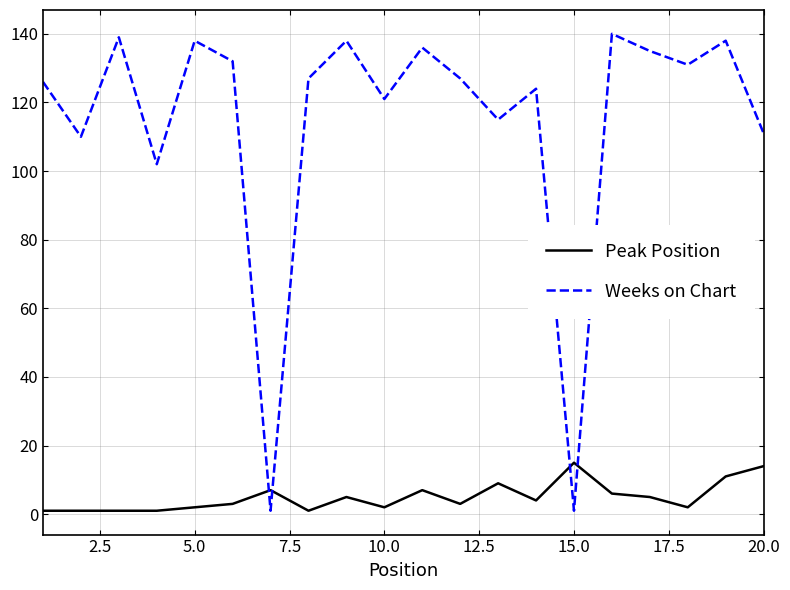

Which series has the largest total across all categories?

Weeks on Chart